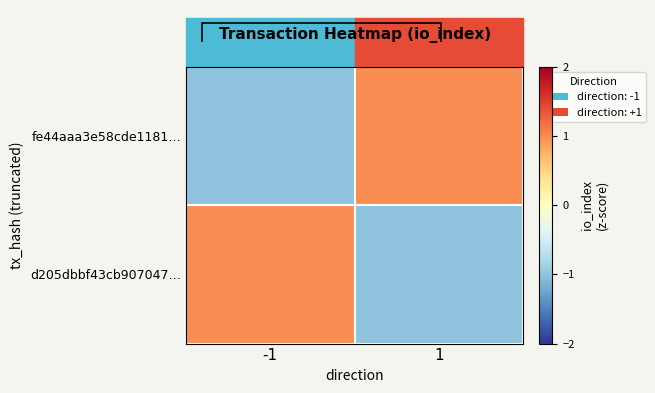

Which has a higher value, -1 or 1?

1